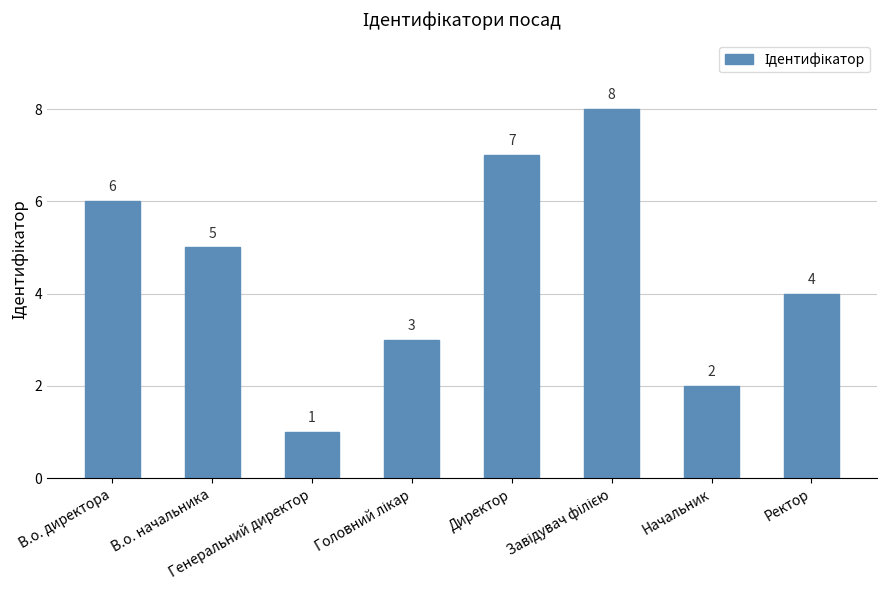

How many data points are less than 5?

4